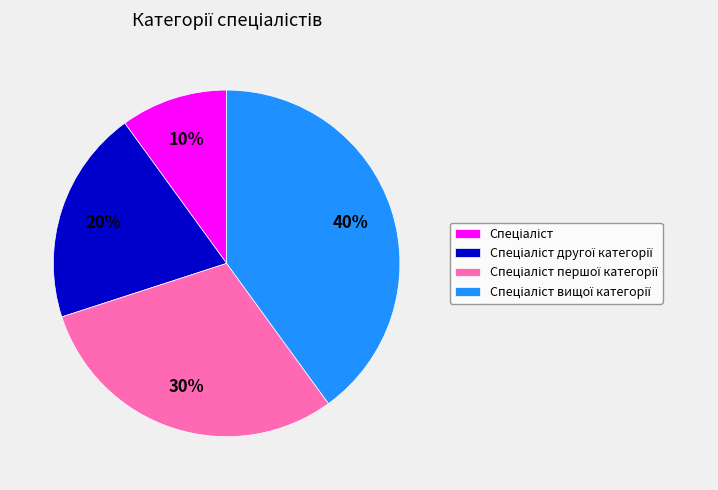

Count the number of slices in the pie.

4